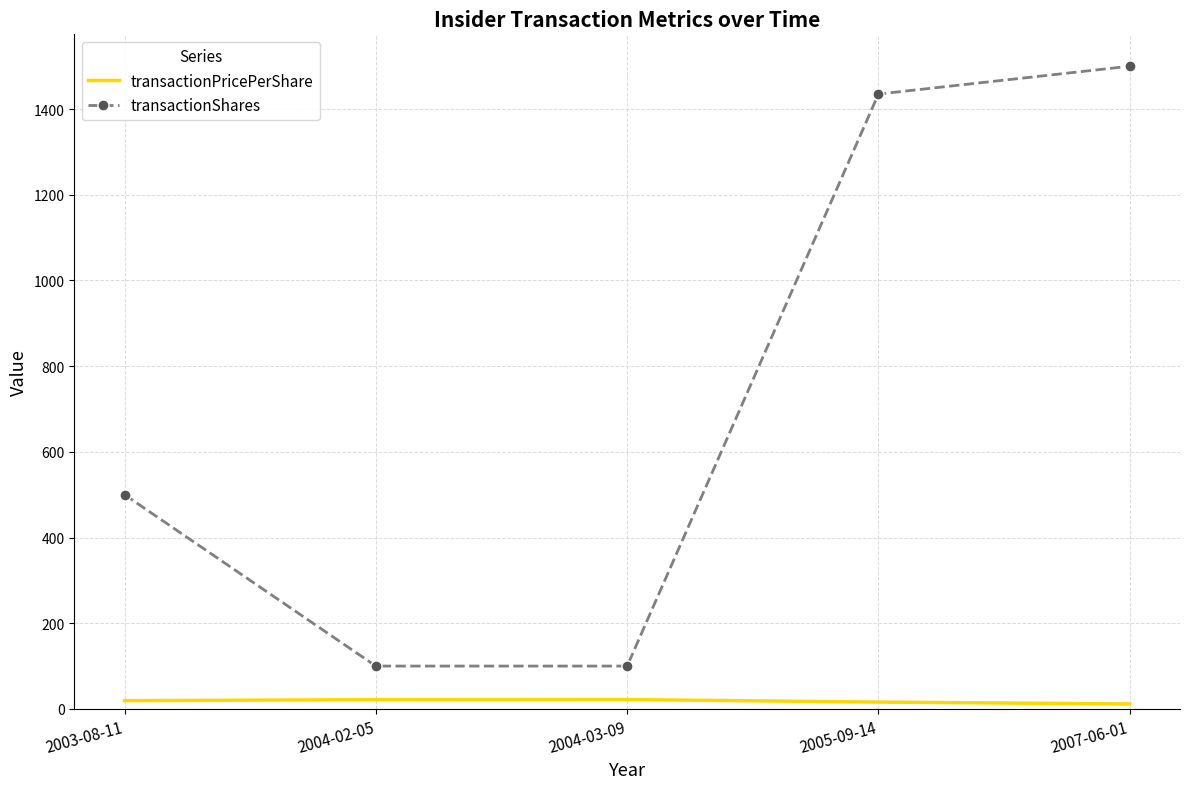

Is the value of transactionPricePerShare at 2007-06-01 greater than the value of transactionShares at 2007-06-01?

No